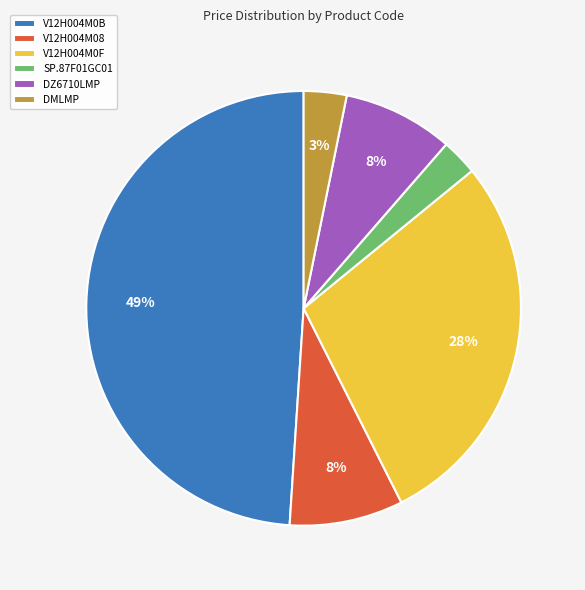

To the nearest percent, what portion does SP.87F01GC01 represent?

3%